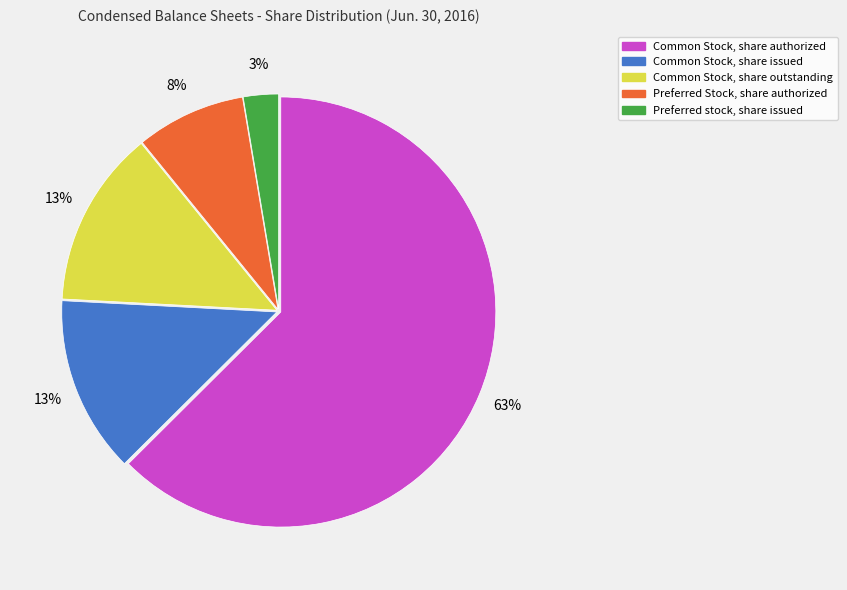

How many slices are in this pie chart?

5